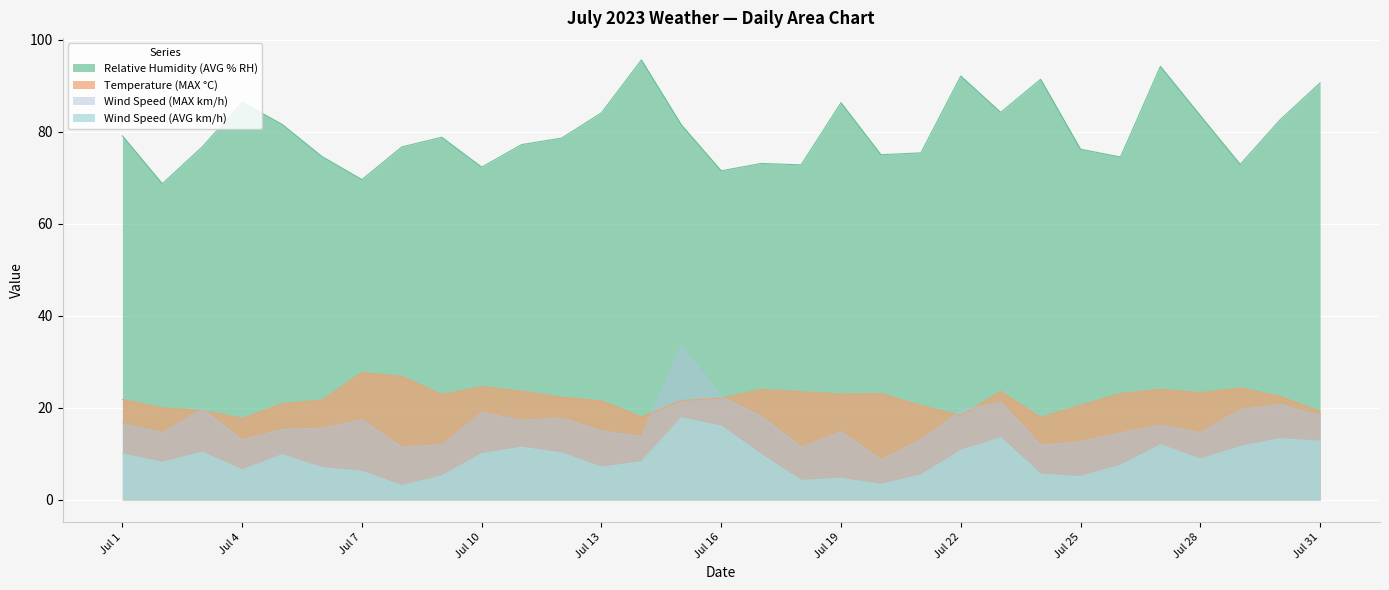

Count the number of data series in this chart.

4